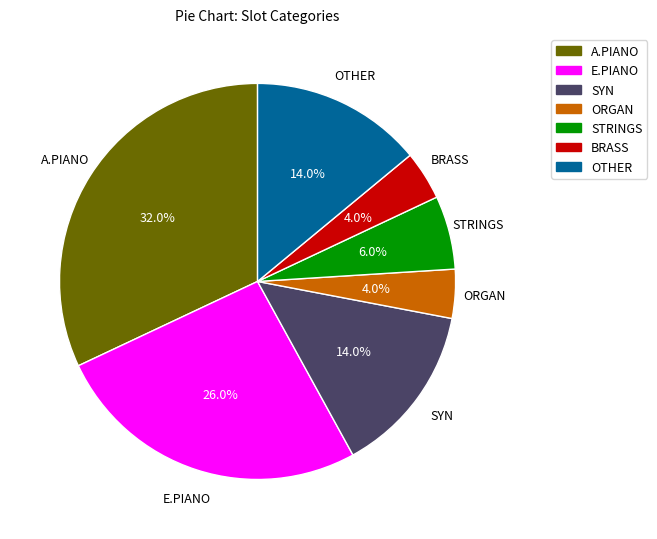

What is the largest slice in the pie chart?

A.PIANO